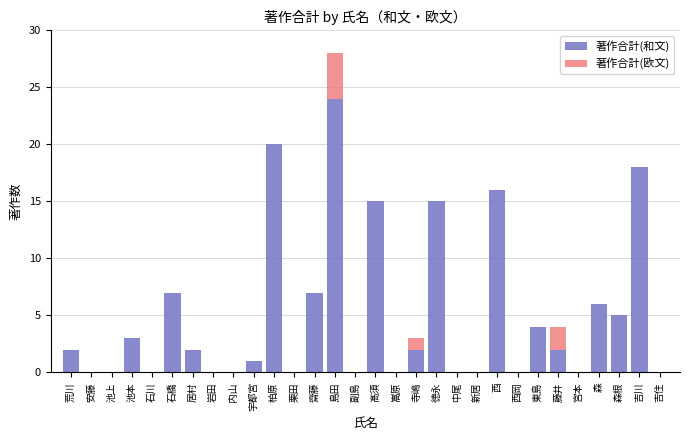

True or false: 著作合計(和文) has a value of 6 at 森.

True